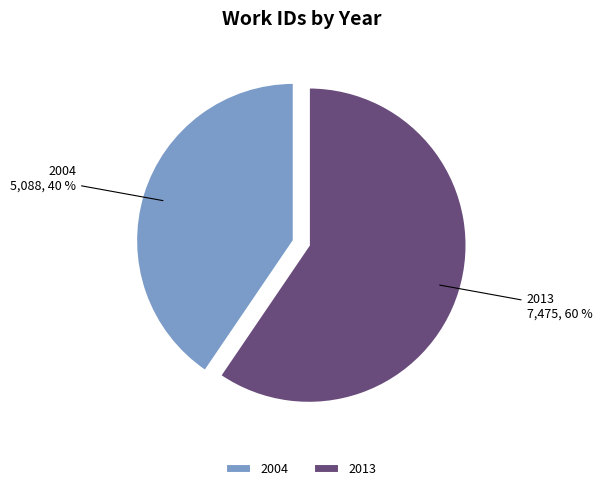

Count the number of slices in the pie.

2